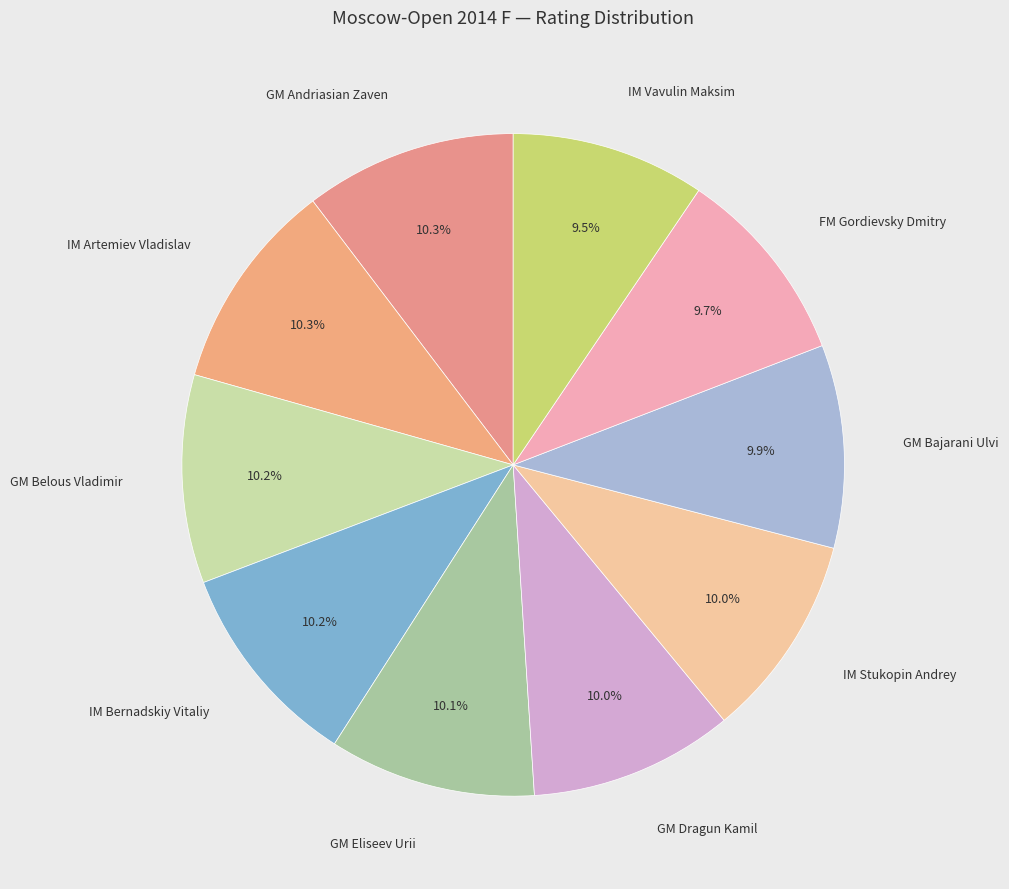

Is GM Bajarani Ulvi the majority of the pie?

No